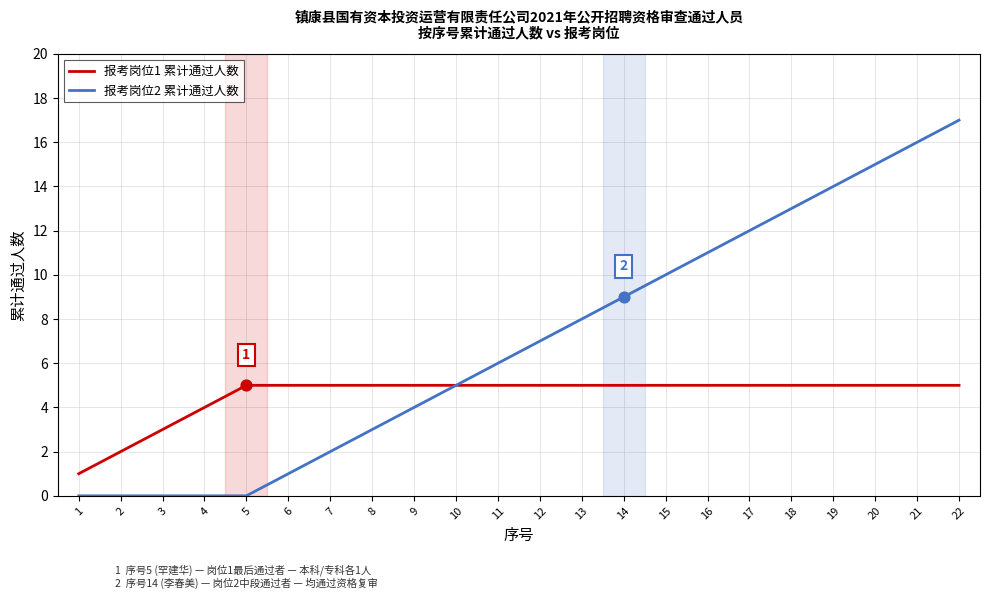

What is the total value across all series at 6?

6